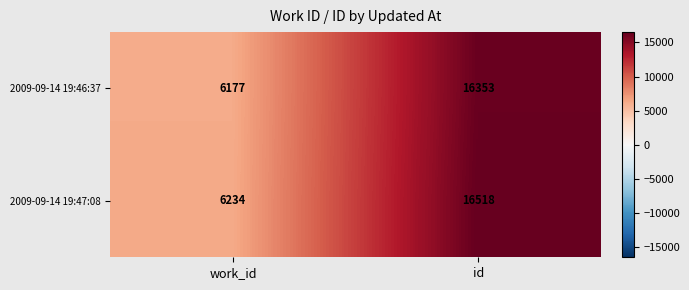

What is the approximate value of 2009-09-14 19:47:08 at id, to the nearest 100?

16500